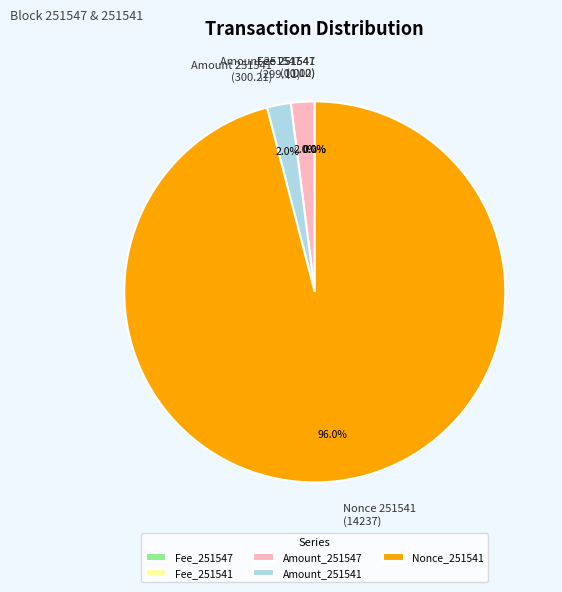

Does any single category account for the majority?

Yes